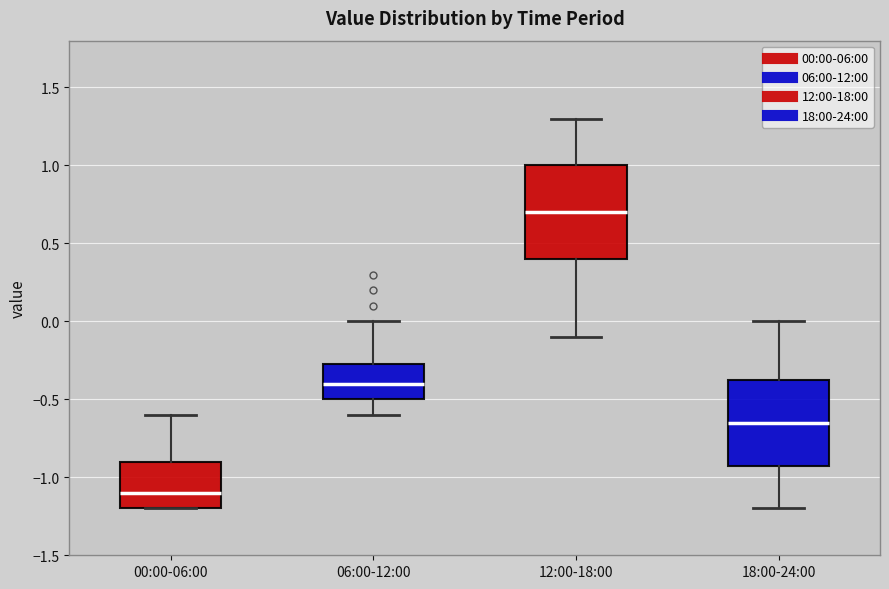

Which box has the highest median line?

12:00-18:00